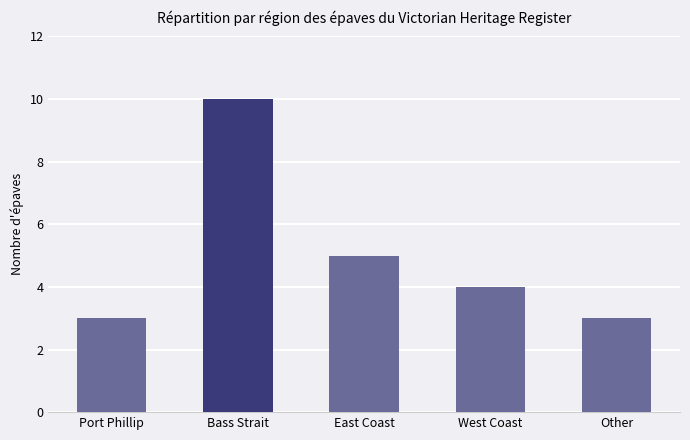

What is the difference between the values at Bass Strait and West Coast?

6